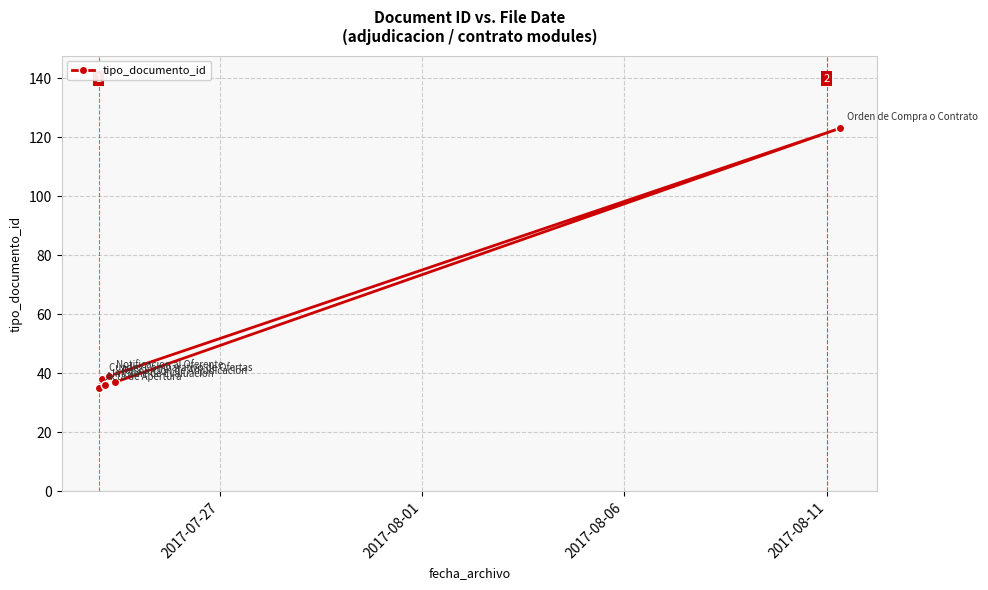

How many series are shown in this chart?

1